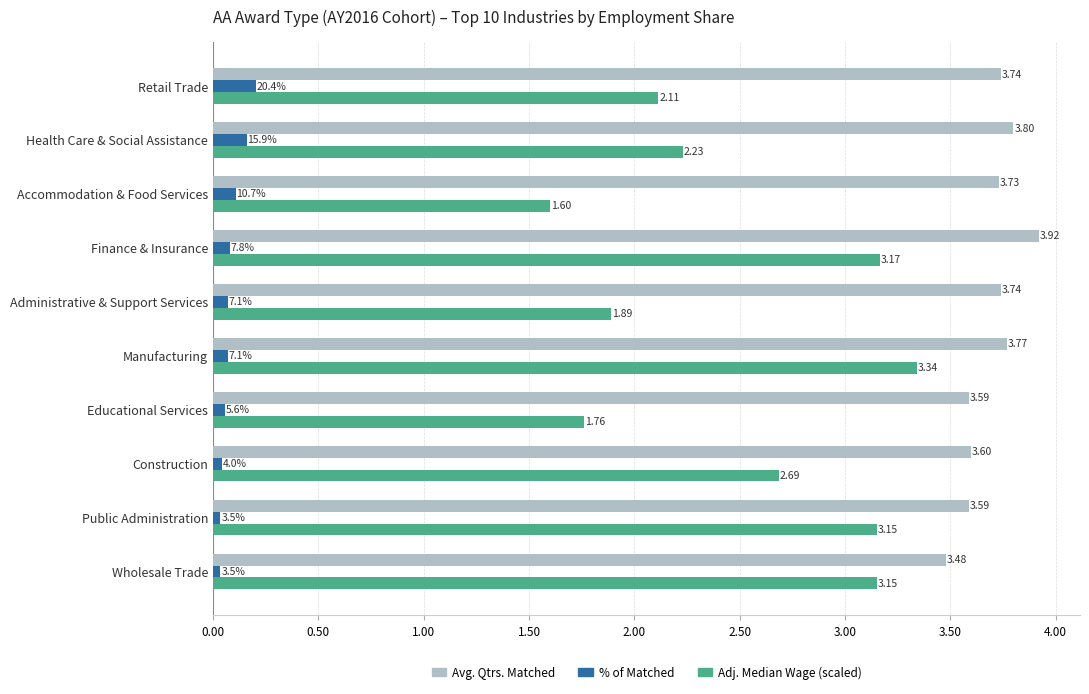

What is the difference between the maximum and minimum values in the Avg. Qtrs. Matched series?

0.4